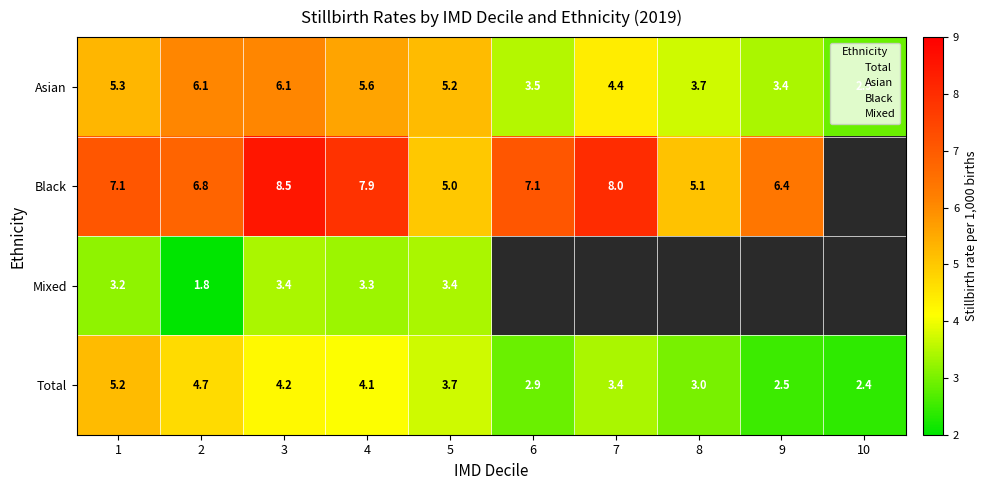

What is the approximate value of Total at 3?

4.2